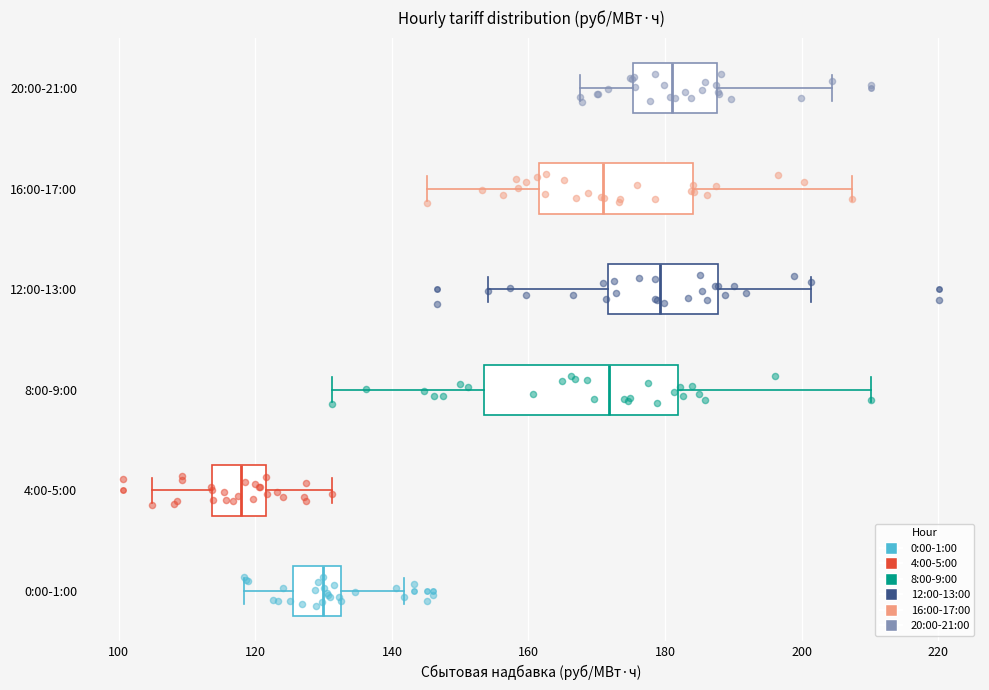

Reading bottom to top, read every box against the x-axis: the position of its median line, the range the box covers, and the ends of its whiskers. The values are not printed on the chart, so give them approximately, as read against the axis.

0:00-1:00: median 130, box 126 to 132, whiskers 118 to 142
4:00-5:00: median 118, box 114 to 122, whiskers 104 to 132
8:00-9:00: median 172, box 154 to 182, whiskers 132 to 210
12:00-13:00: median 180, box 172 to 188, whiskers 154 to 202
16:00-17:00: median 170, box 162 to 184, whiskers 146 to 208
20:00-21:00: median 182, box 176 to 188, whiskers 168 to 204